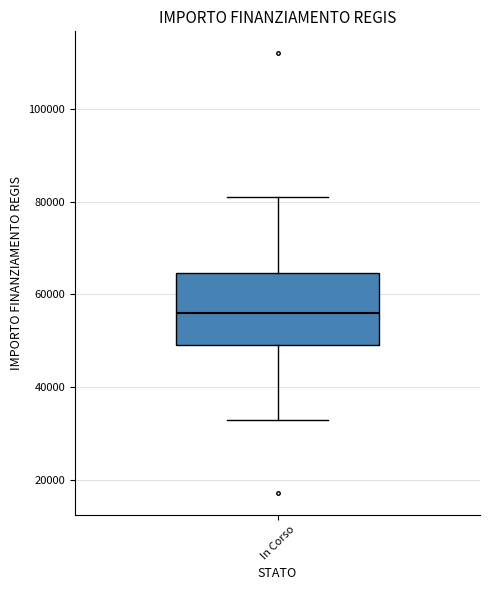

Transcribe this box plot: give where the median line is, the range the box spans, and where the two whiskers end, as read against the y-axis. The values are not printed on the chart, so give them approximately, as read against the axis.

median 56000, box 50000 to 64000, whiskers 32000 to 80000